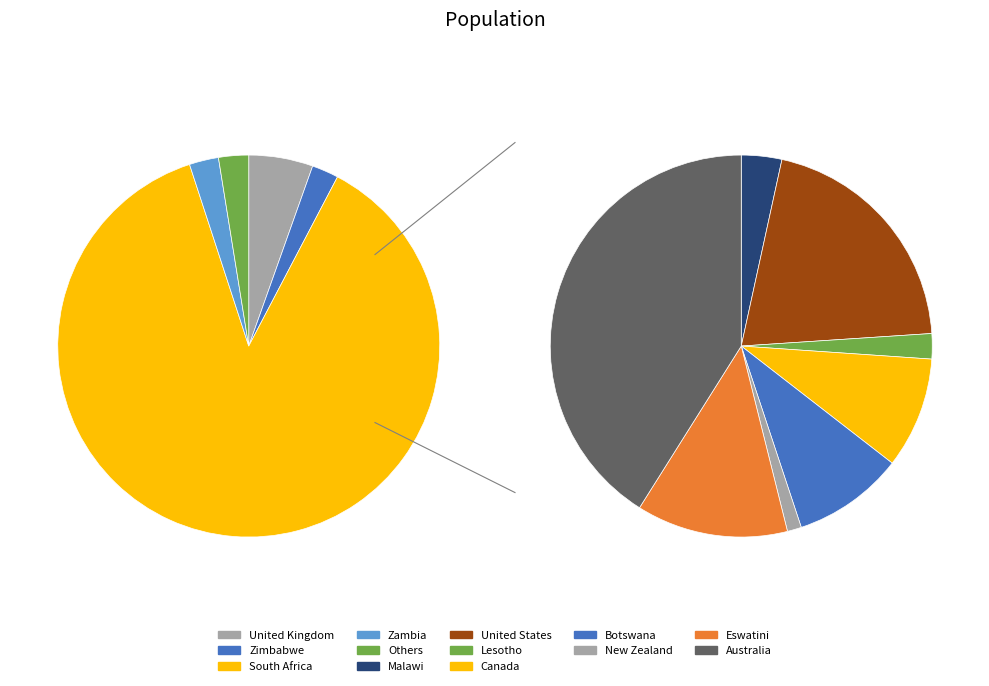

Which category accounts for the majority?

South Africa